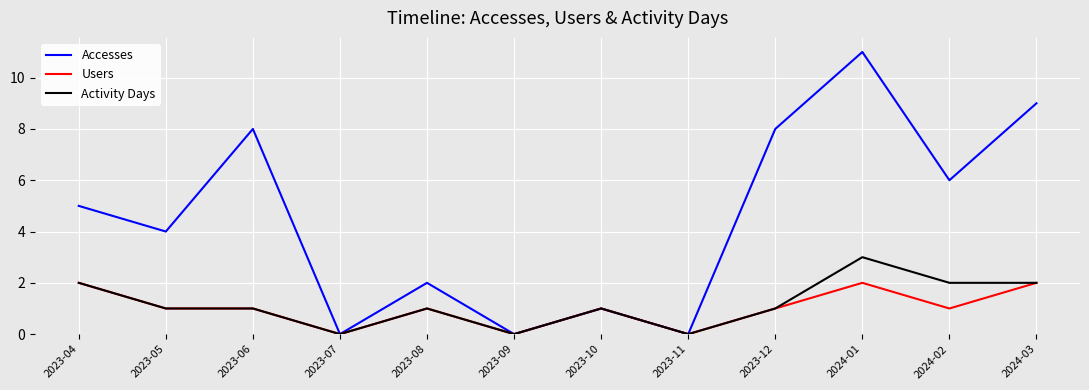

What is the highest value of the Activity Days series?

3